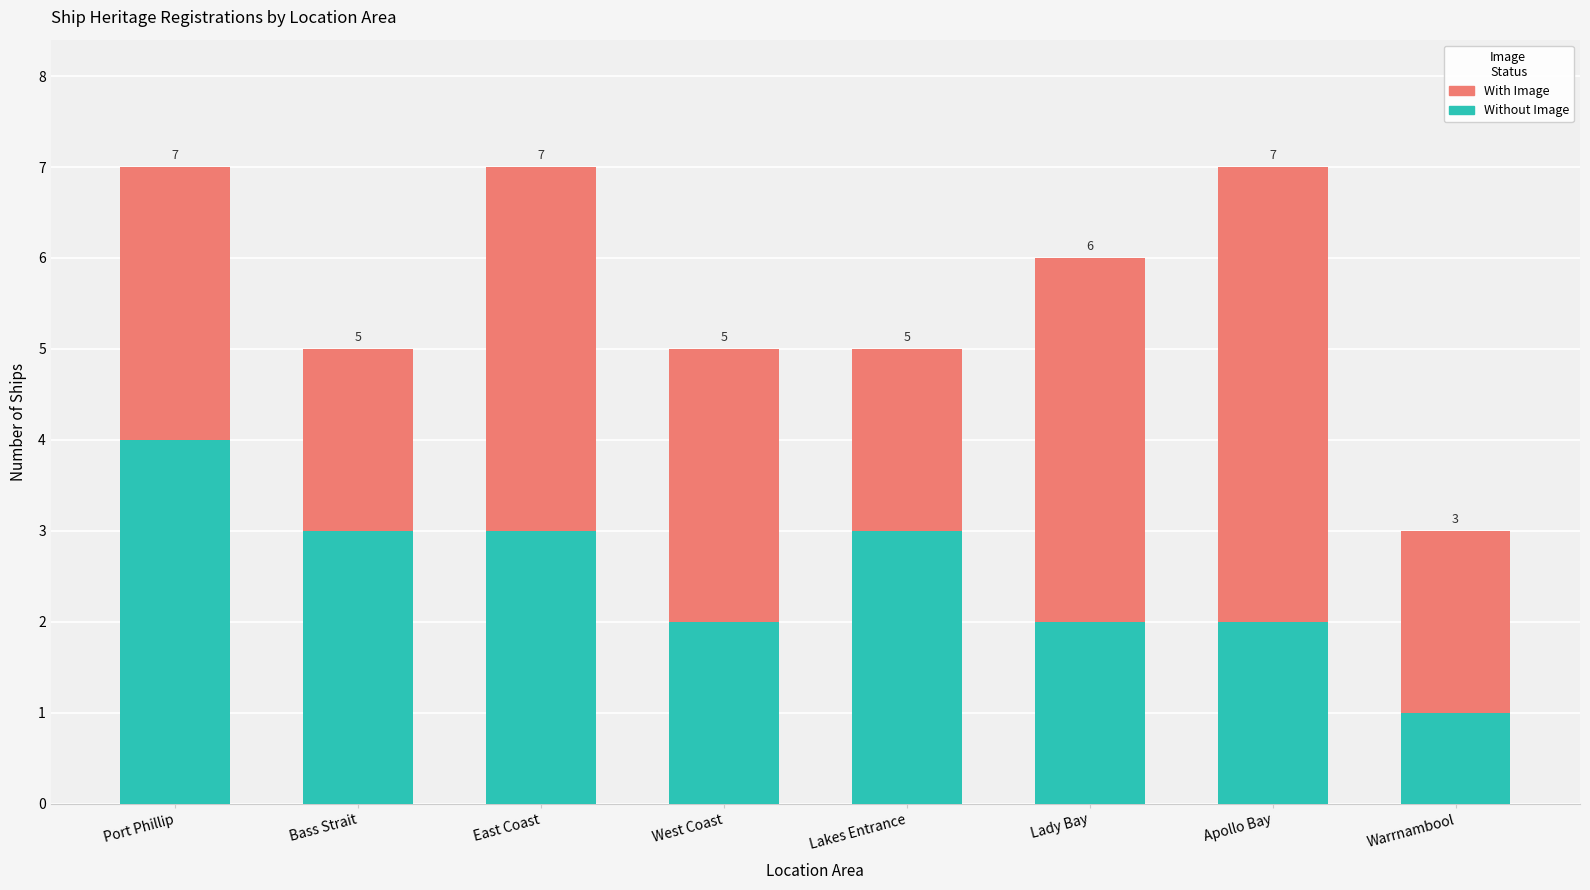

Reading left to right, what are the values for Without Image?

Port Phillip=4	Bass Strait=3	East Coast=3	West Coast=2	Lakes Entrance=3	Lady Bay=2	Apollo Bay=2	Warrnambool=1